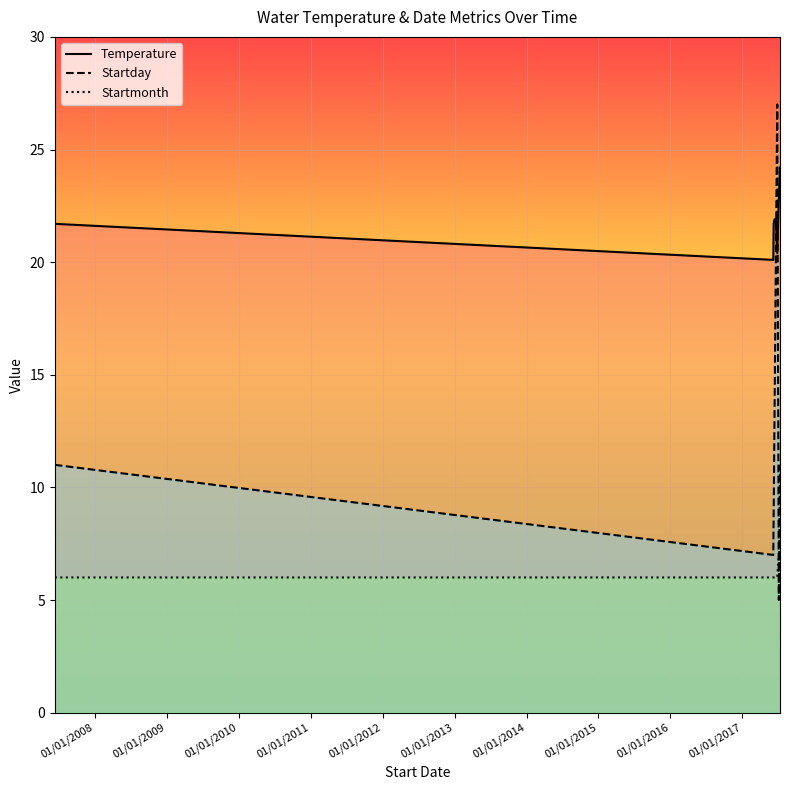

Rank the series by their average value, from lowest to highest.

Startmonth, Startday, Temperature